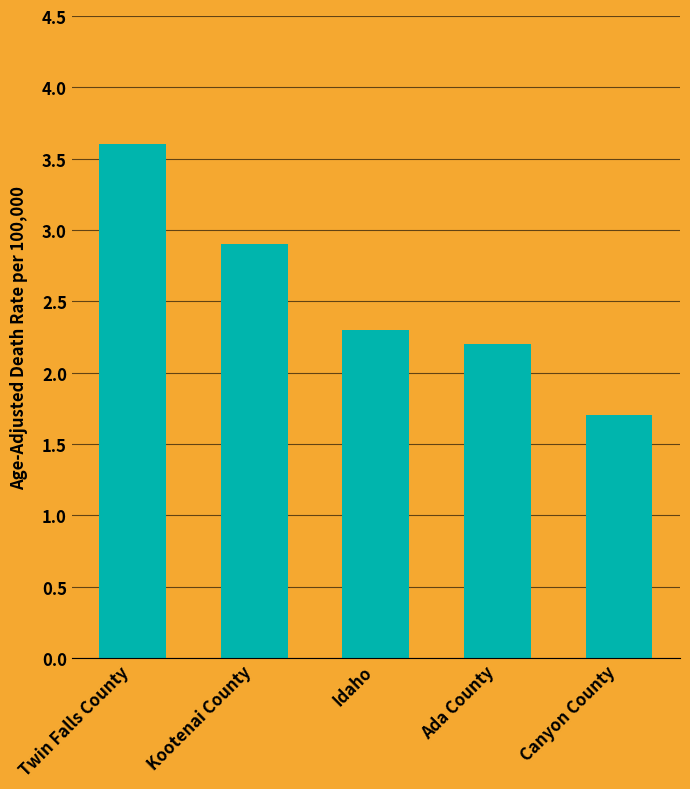

Which category has the lowest value across all series?

Canyon County